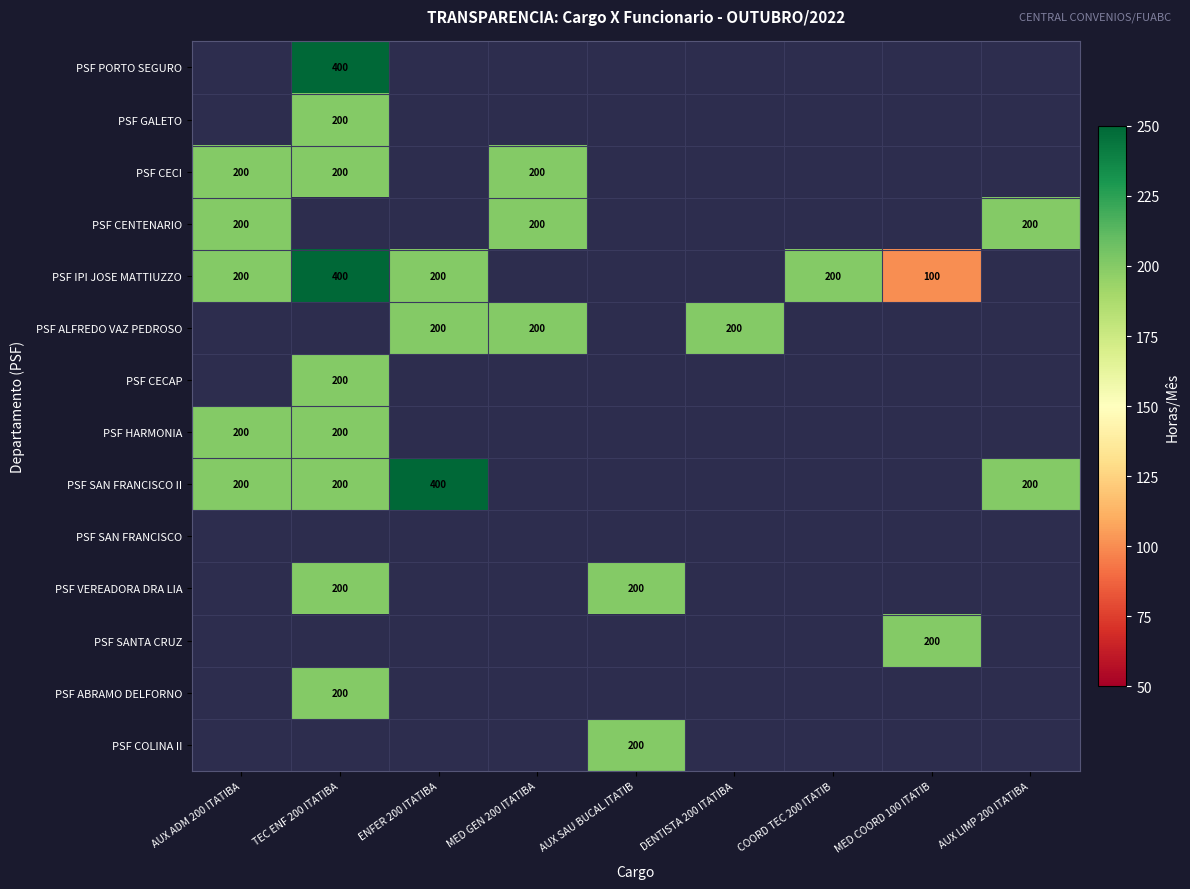

The value of PSF CECI at AUX ADM 200 ITATIBA is 97. True or false?

False